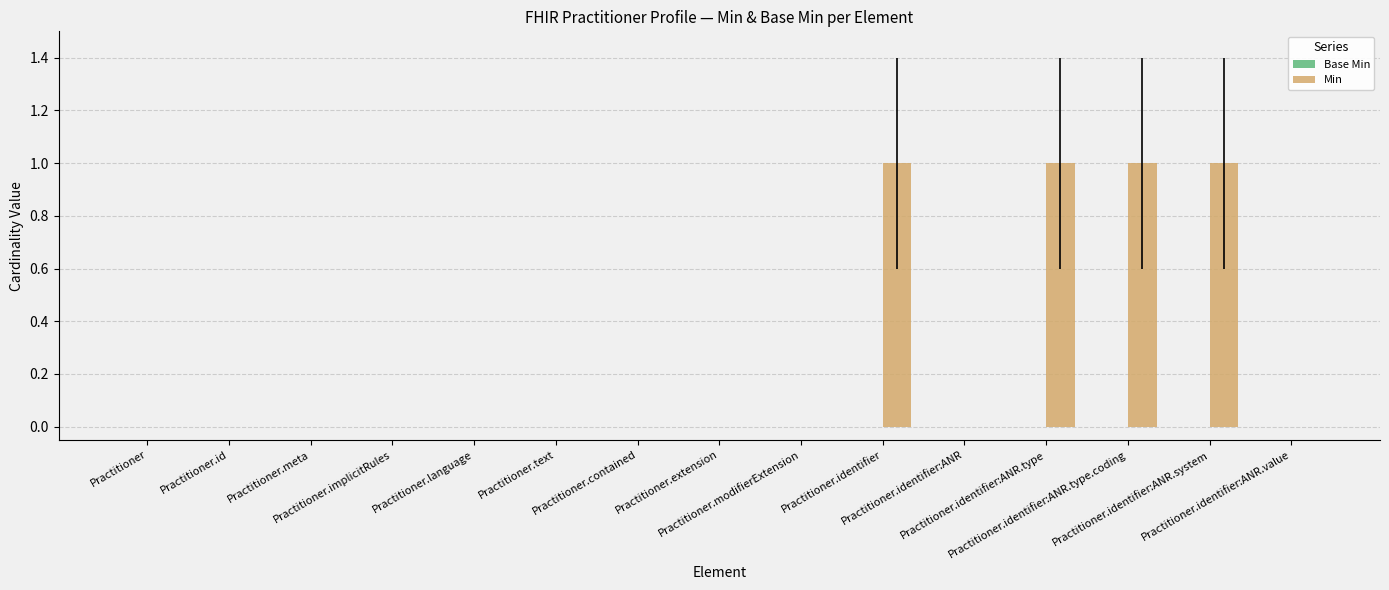

How many series are shown in this chart?

1